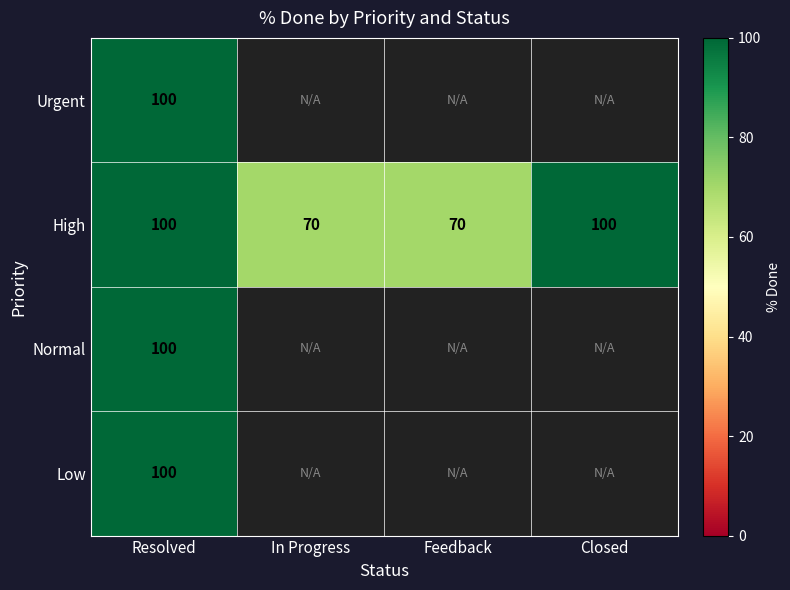

The Normal series shows 158 at Resolved. True or false?

False